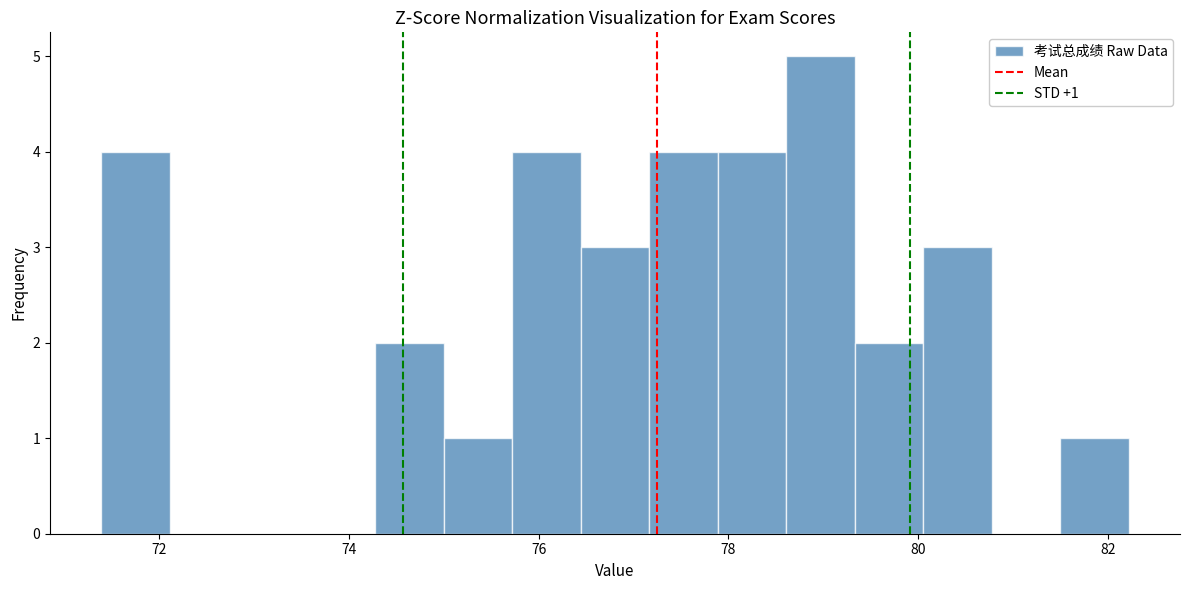

Read against the x-axis, roughly where is the centre of the tallest bar?

79.0